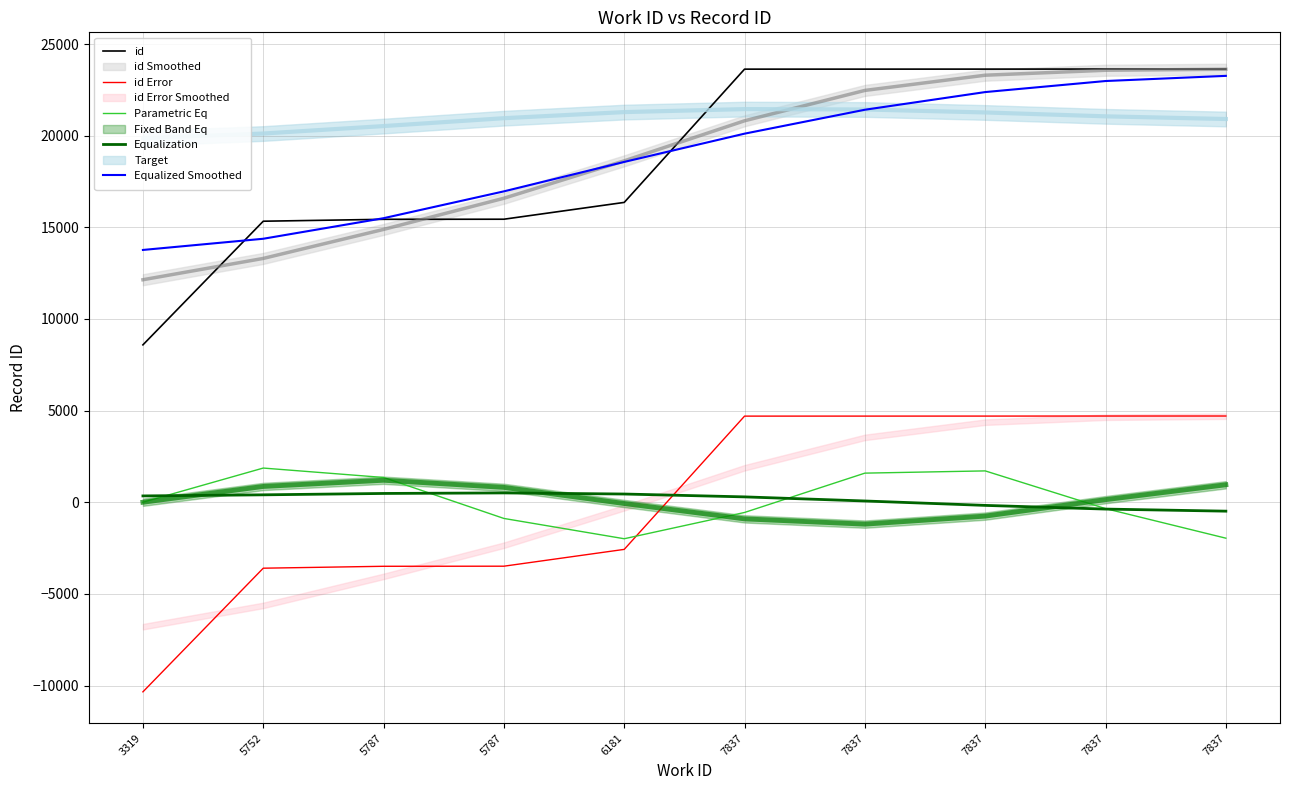

Reading right to left, extract all data points from this chart.

id: 23635.0	23634.0	23631.0	23630.0	23629.0	16358.0	15441.0	15436.0	15332.0	8586.0
id Error: 4703.8	4702.8	4699.8	4698.8	4697.8	-2573.2	-3490.2	-3495.2	-3599.2	-10345.2
Parametric Eq: -1961.9	-348.7	1709.2	1587.3	-558.8	-1992.3	-885.0	1350.9	1864.1	0.0
Equalization: -487.7	-373.9	-172.9	67.8	291.6	447.6	507.6	478.5	403.5	343.6
Equalized Smoothed: 23262.0	22981.0	22378.0	21414.0	20109.0	18567.0	16961.0	15497.0	14375.0	13764.0